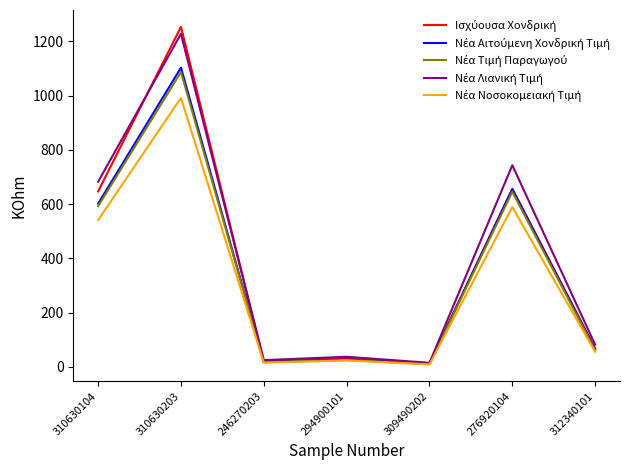

Which category has the highest value across all series?

310630203